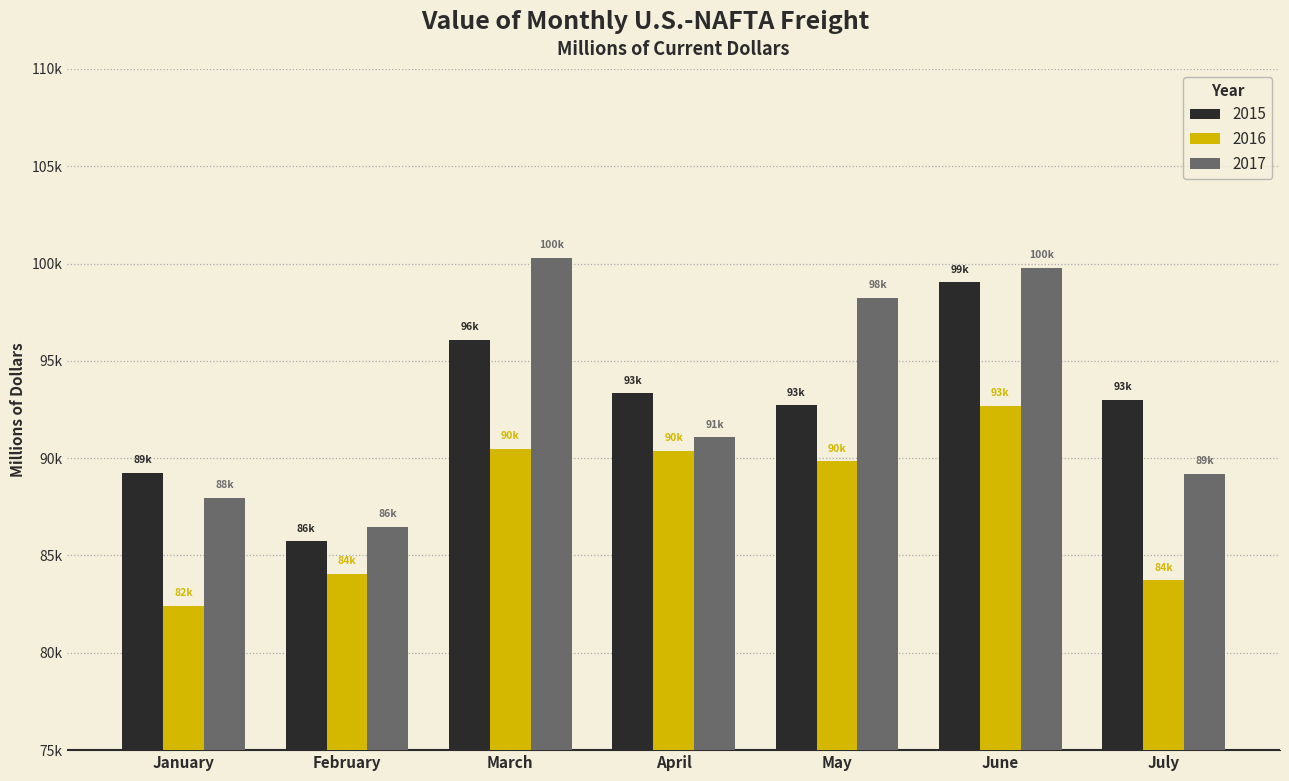

Rank the series by their maximum value, from lowest to highest.

2016, 2015, 2017